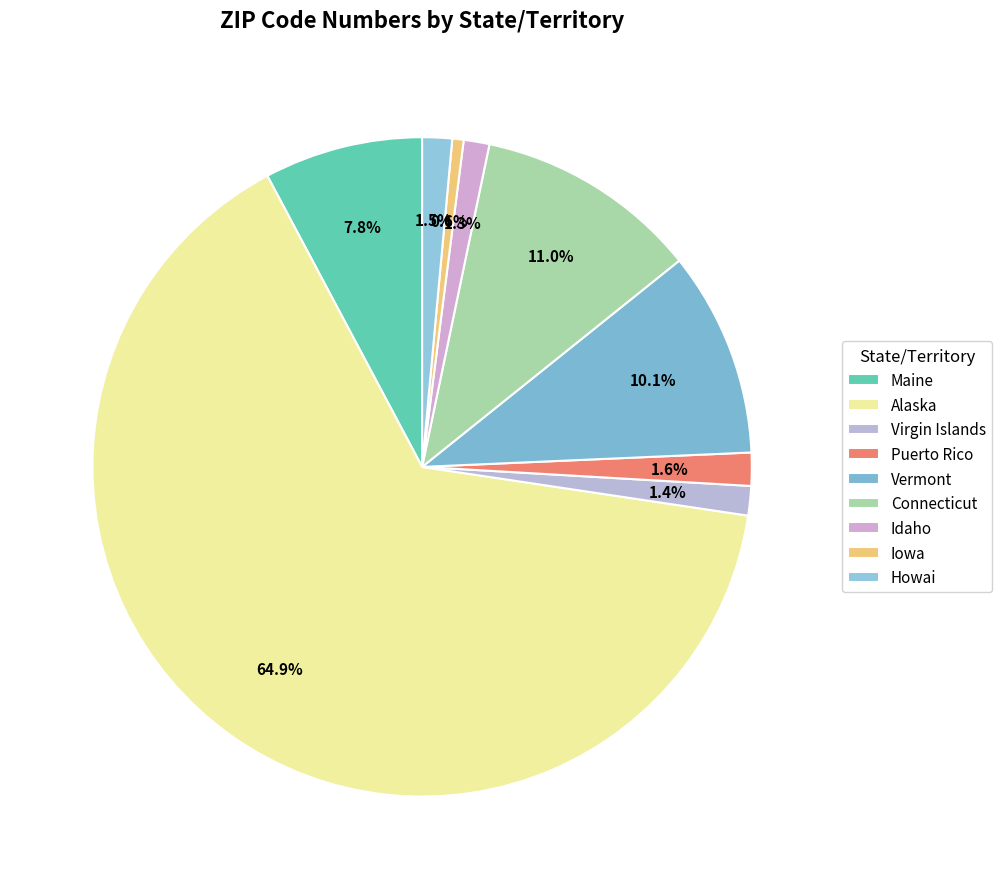

The Connecticut slice represents 11% of the pie. True or false?

True